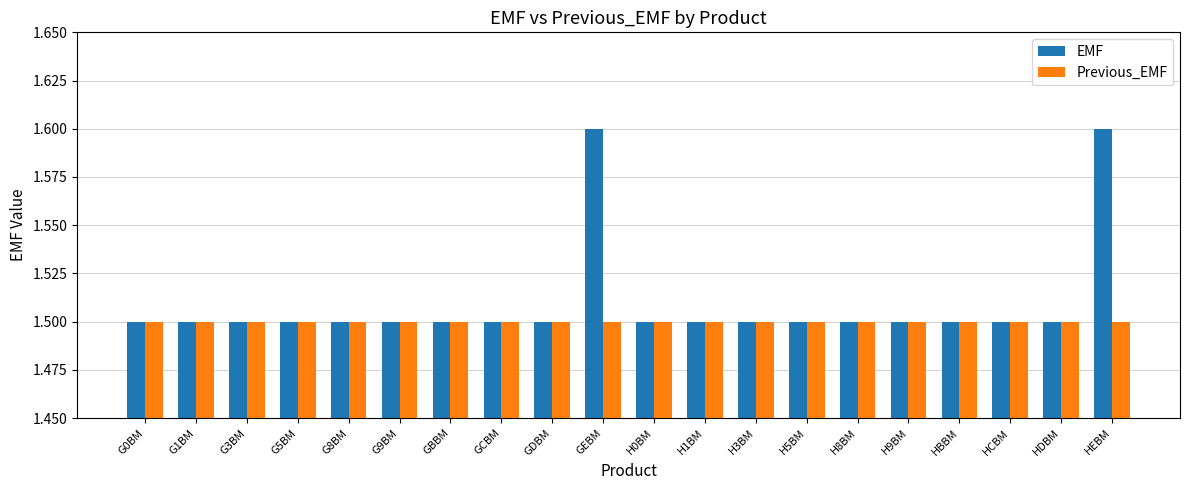

Which series has the largest total across all categories?

EMF